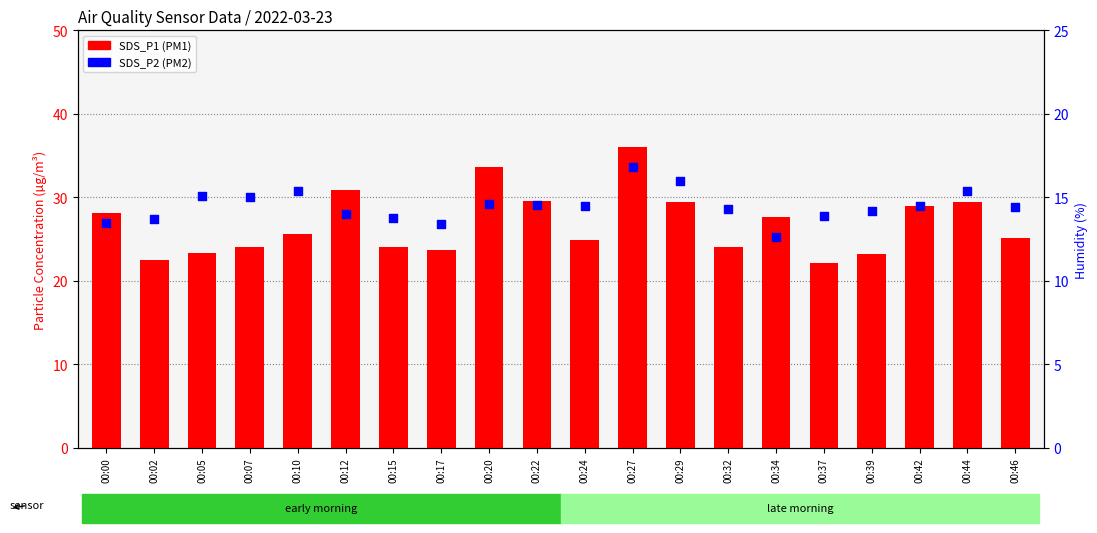

What is the total value across all series at 00:10?

41.0